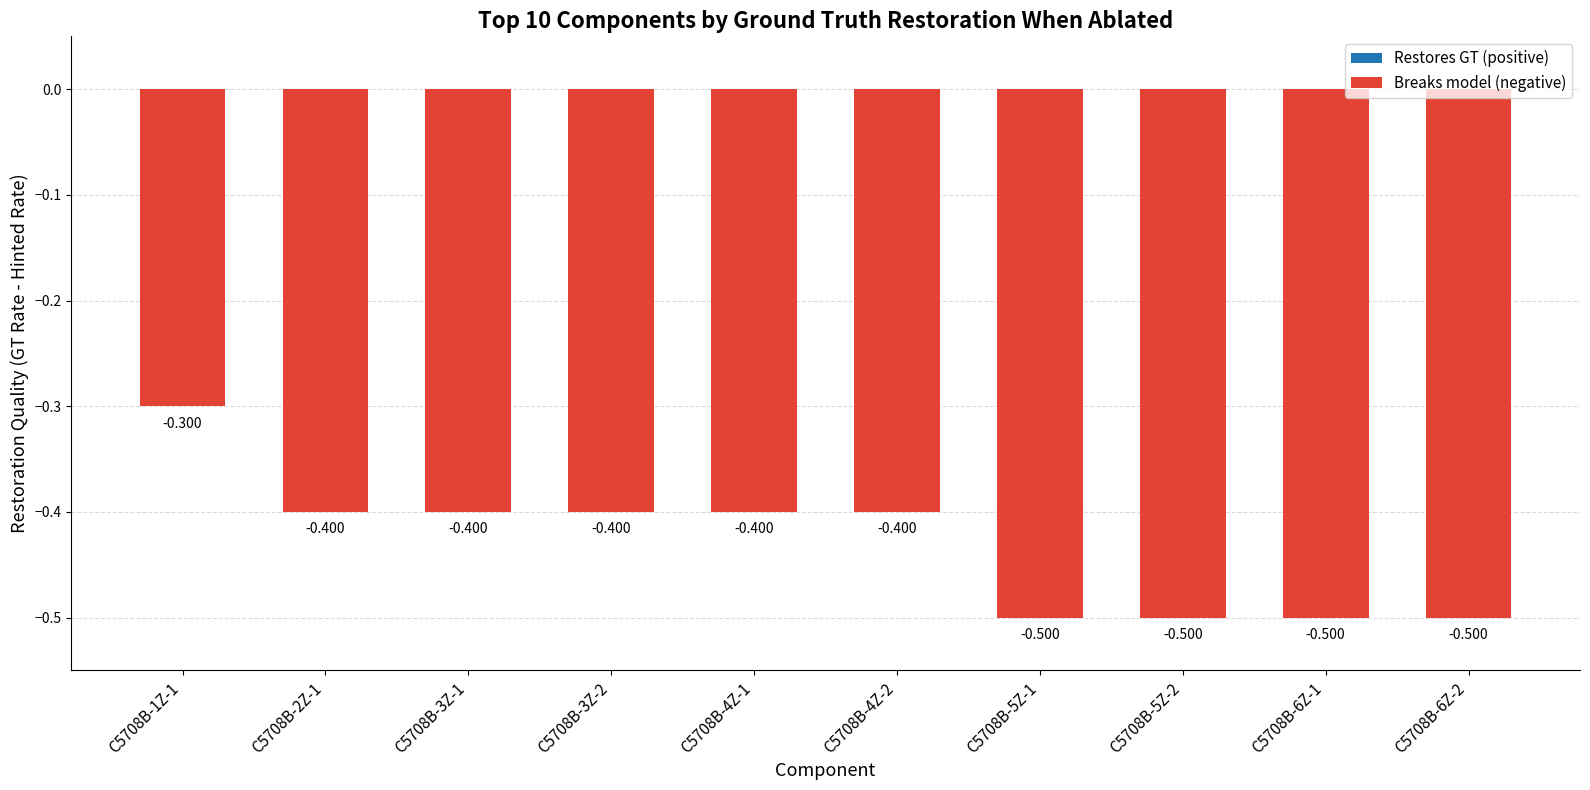

What is the label of the 6th bar from the right?

C5708B-4Z-1